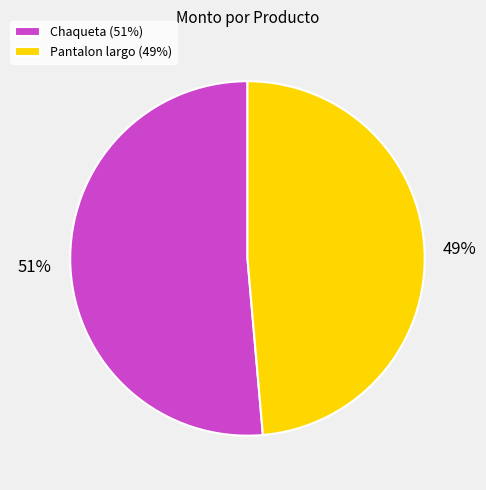

To the nearest percent, what percentage of the pie is Pantalon largo?

49%